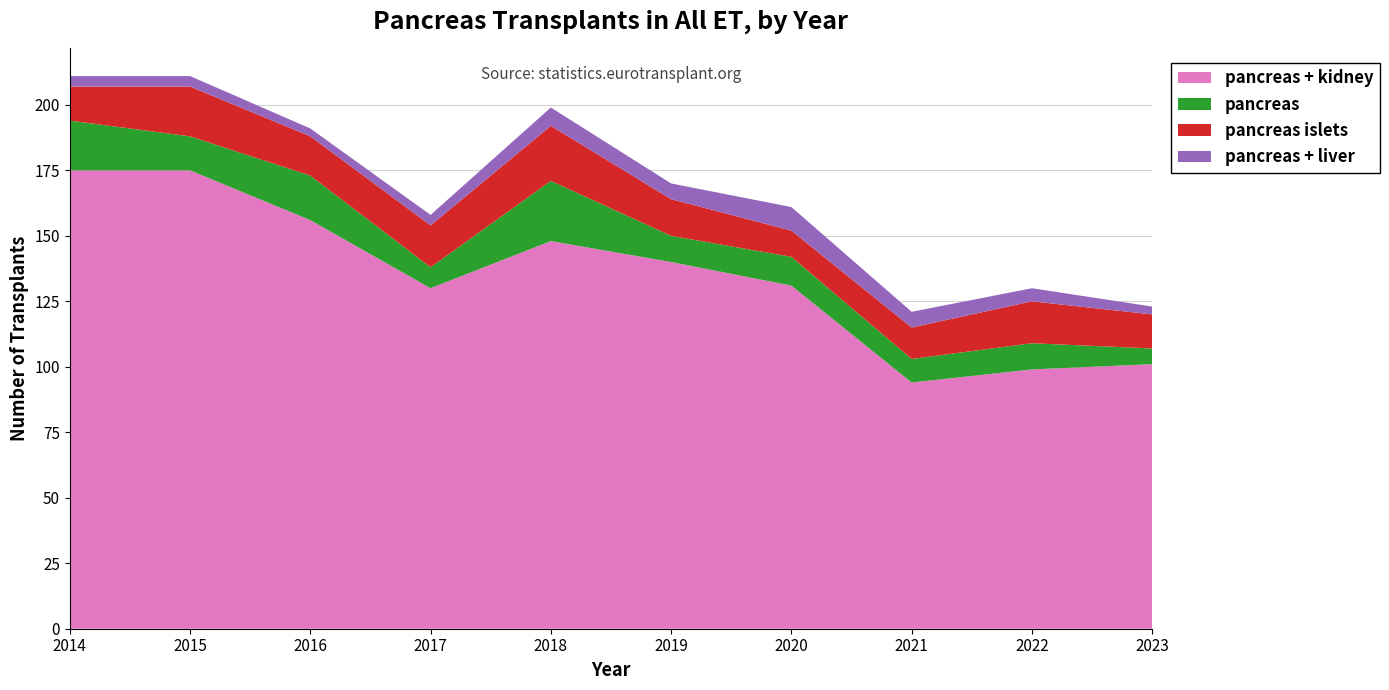

Reading left to right, list all the values displayed in this chart.

pancreas: 19	13	17	8	23	10	11	9	10	6
pancreas islets: 13	19	15	16	21	14	10	12	16	13
pancreas + liver: 4	4	3	4	7	6	9	6	5	3
pancreas + kidney: 175	175	156	130	148	140	131	94	99	101